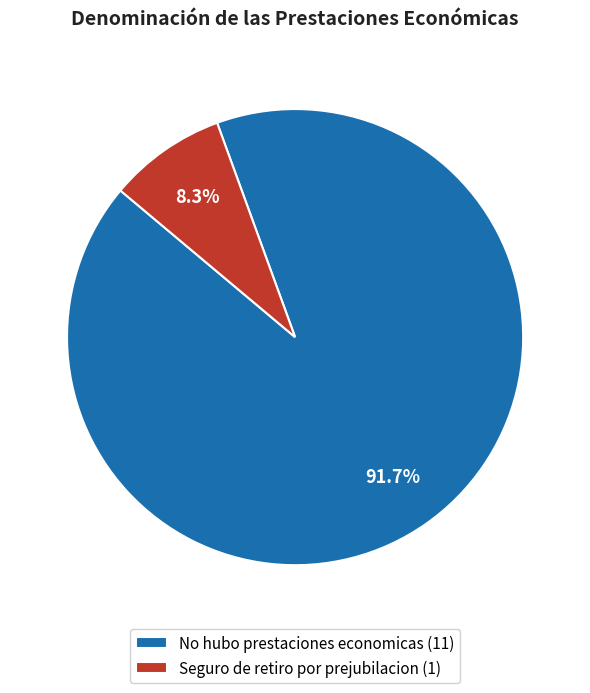

Which category has the smallest portion of the pie?

Seguro de retiro por prejubilacion